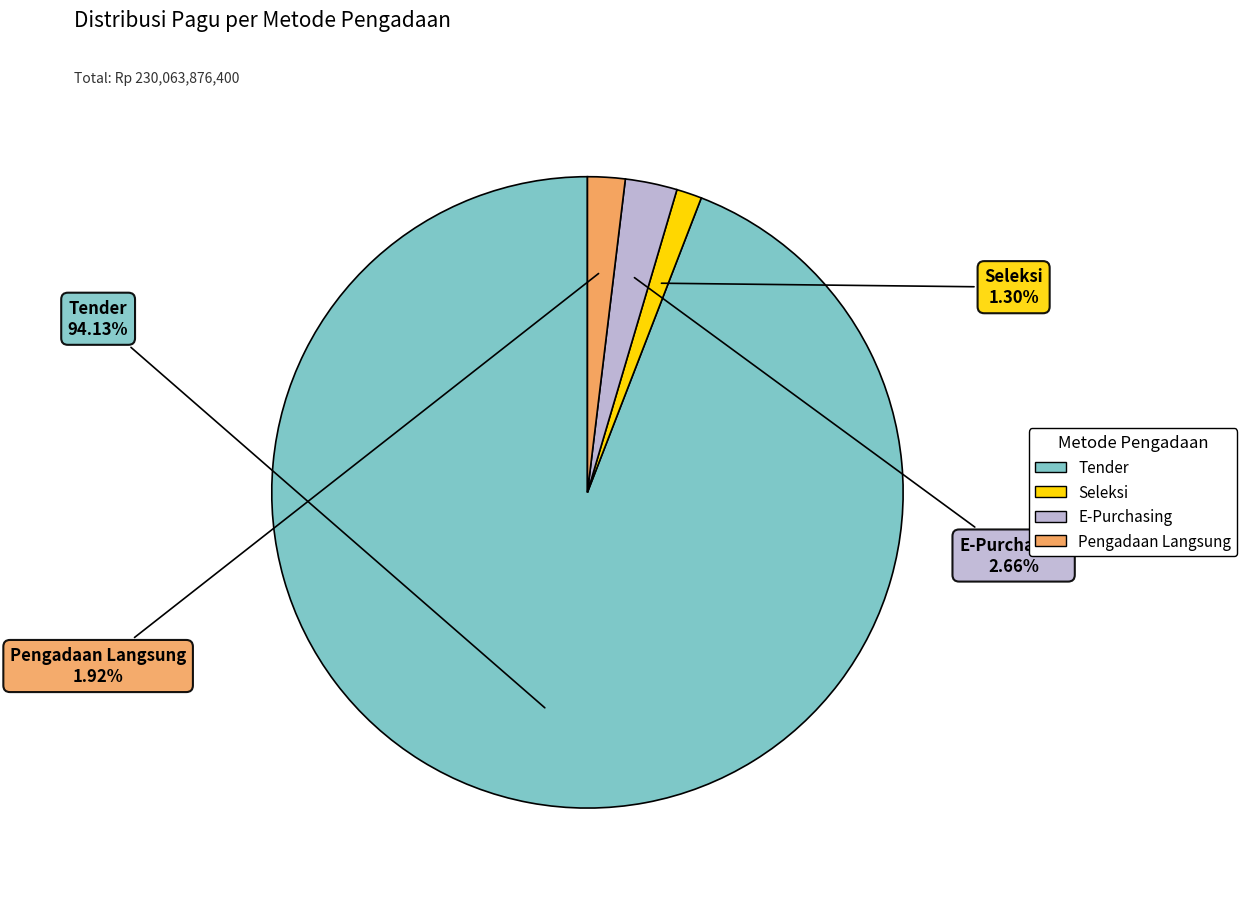

Between Seleksi and Pengadaan Langsung, which is larger?

Pengadaan Langsung